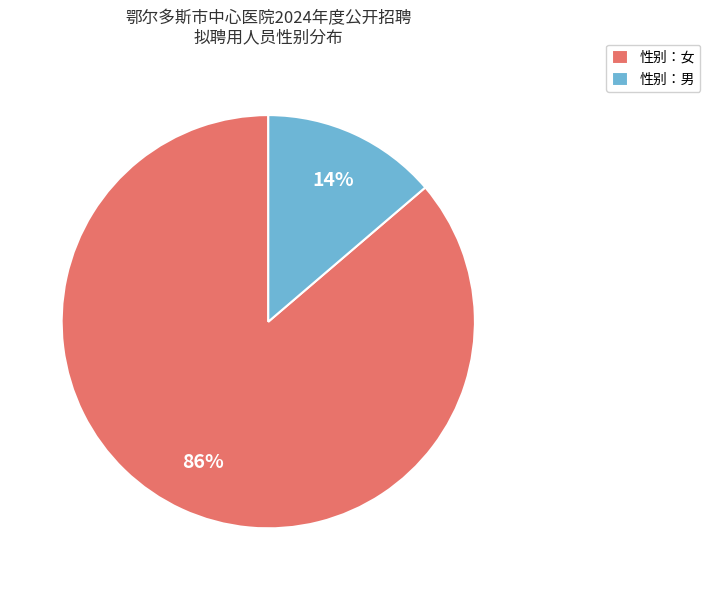

How many segments does this pie chart have?

2